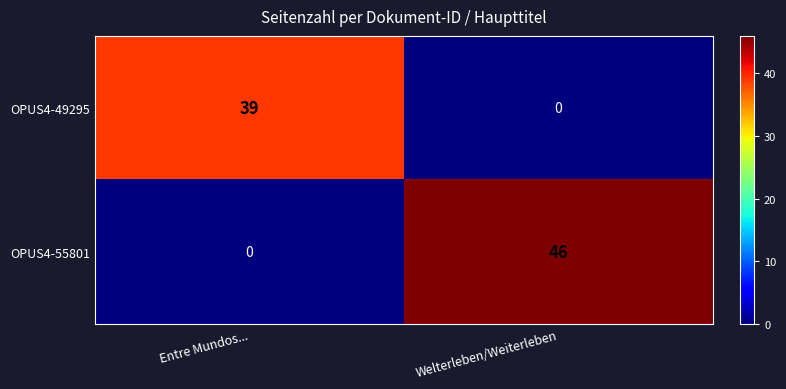

Is it true that OPUS4-55801 equals 29 at Entre Mundos...?

False